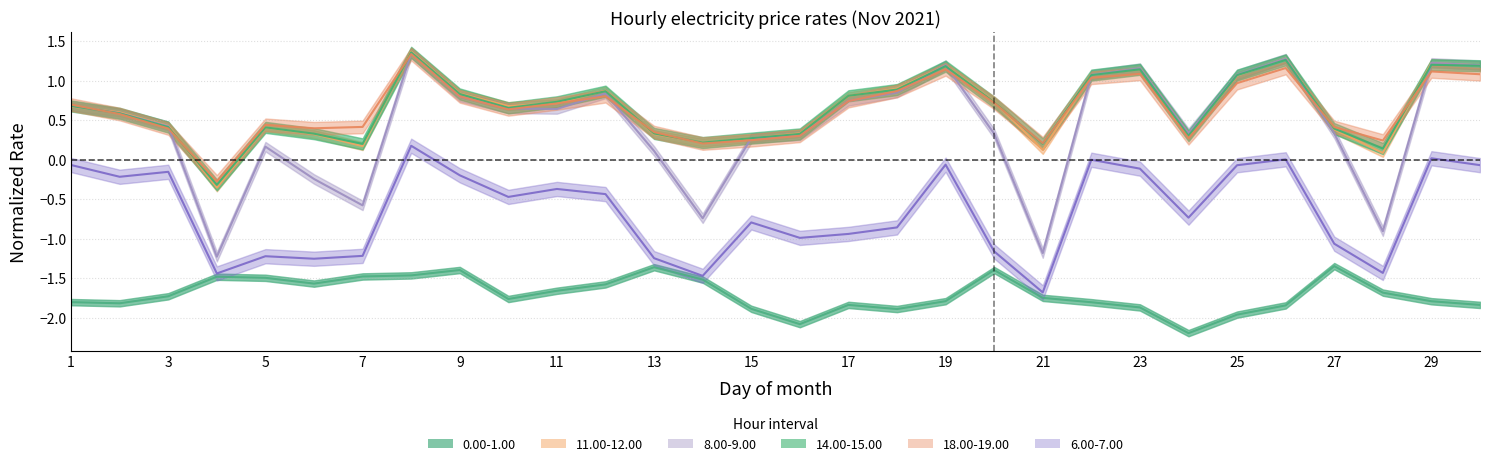

What is the difference between the maximum and minimum values in the 6.00-7.00 series?

1.9